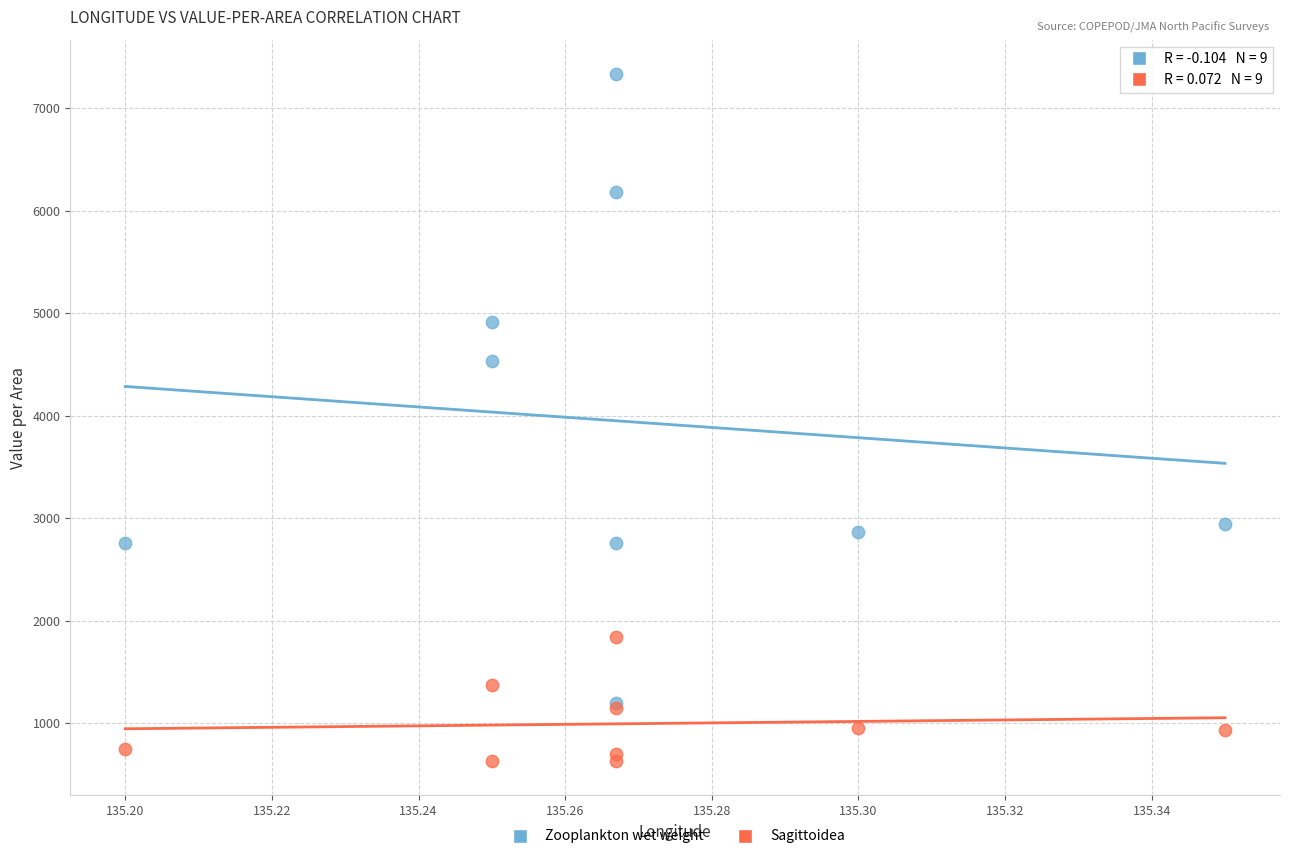

In the Zooplankton wet weight series, what Y value is closest to 4267?

4530.0